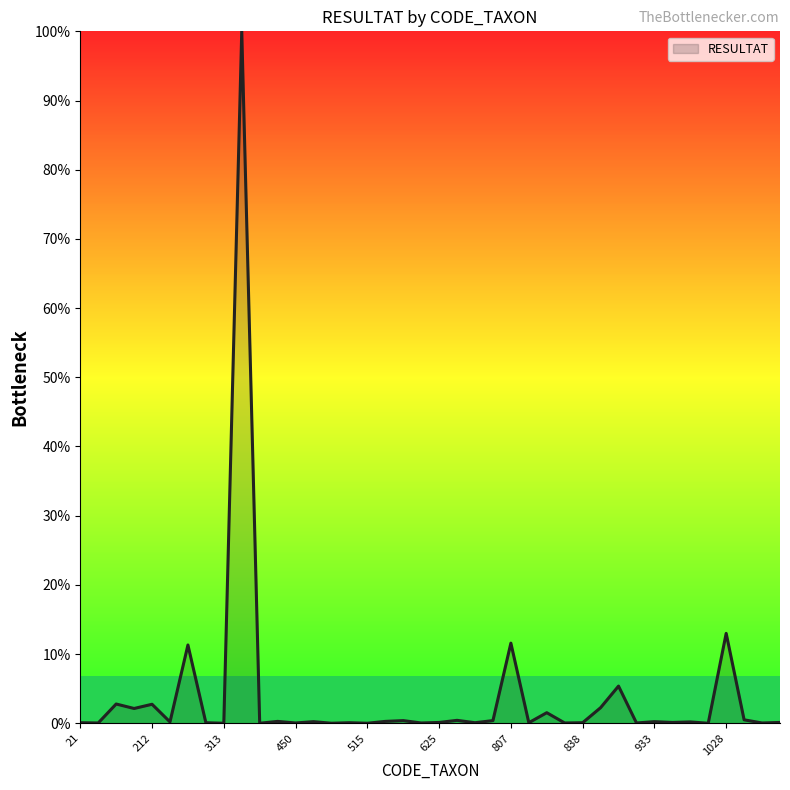

What is the difference between the maximum and minimum values?

100.0